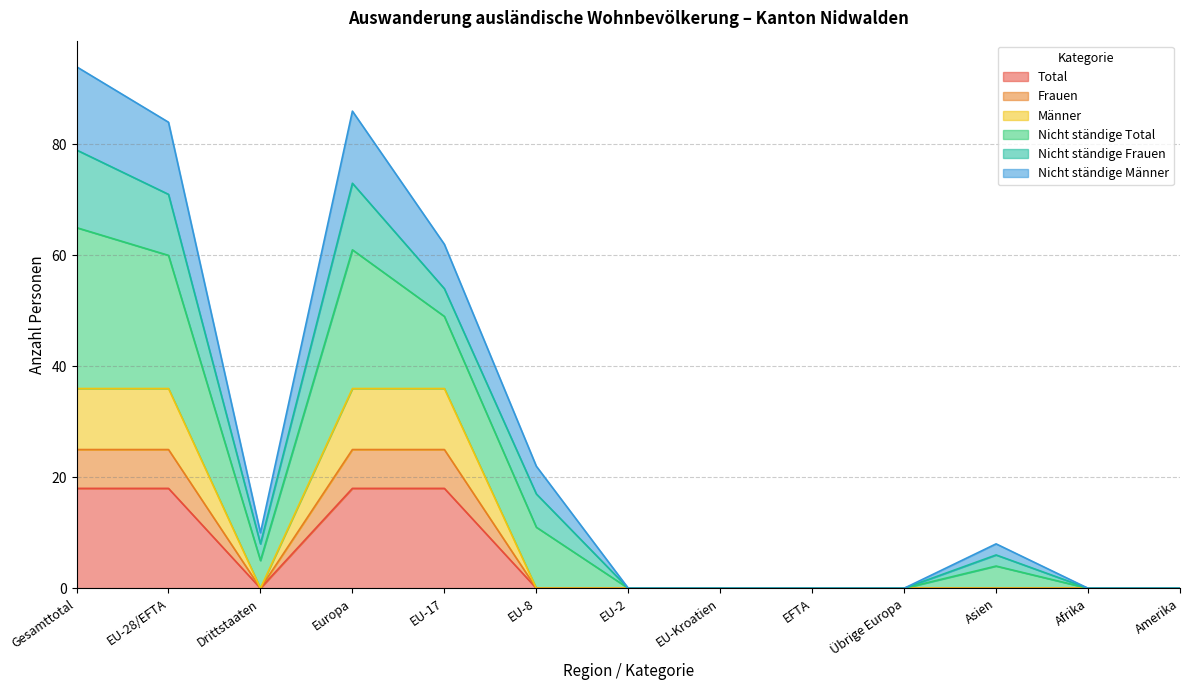

What is the maximum value for Total?

18